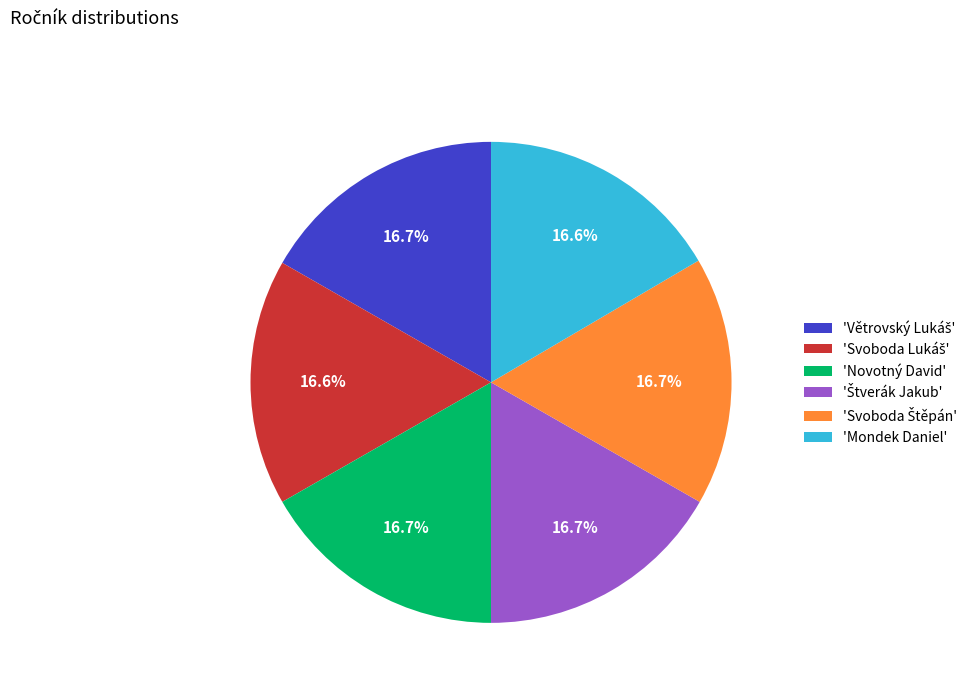

Is there any slice that represents more than half of the pie?

No